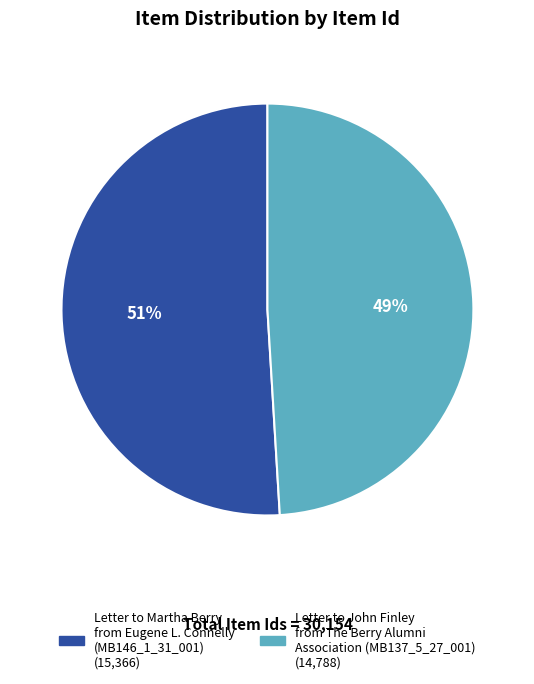

Rank the categories by value from highest to lowest.

Letter to Martha Berry from Eugene L. Connelly (MB146_1_31_001), Letter to John Finley from The Berry Alumni Association (MB137_5_27_001)